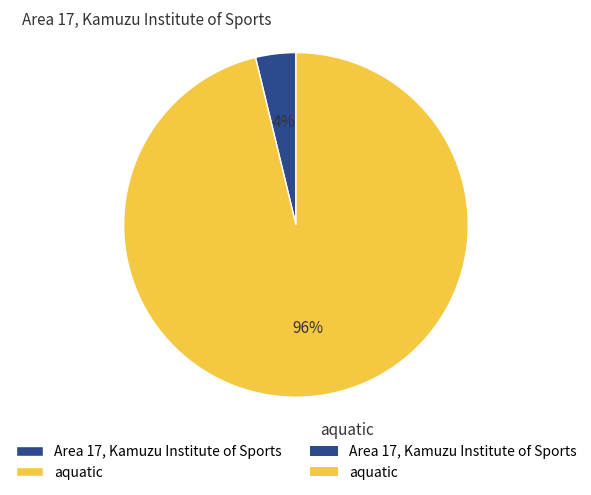

To the nearest percent, what percentage of the pie is Area 17, Kamuzu Institute of Sports?

4%